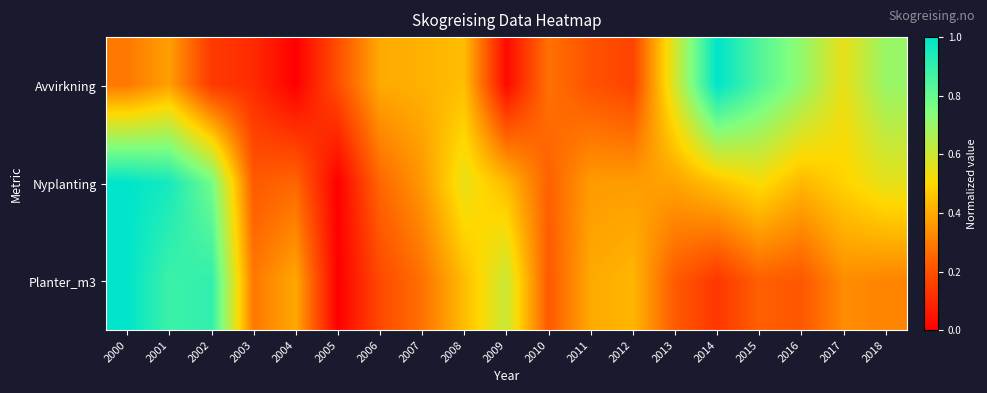

How many data points does each series have?

19